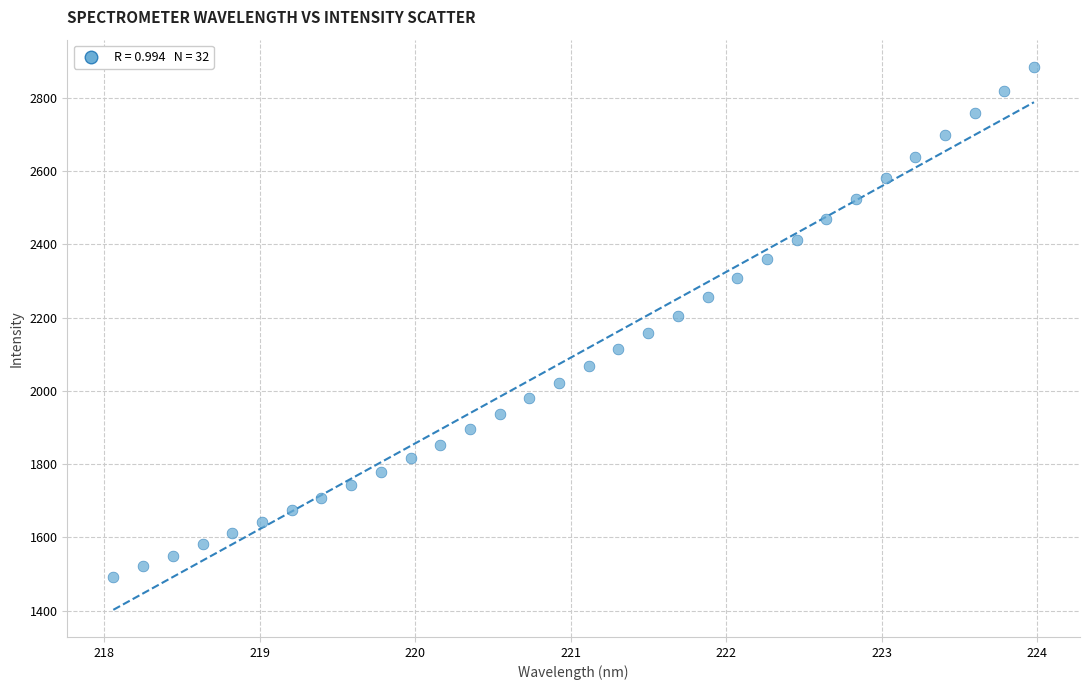

What is the range of Y values (max minus min)?

1392.3